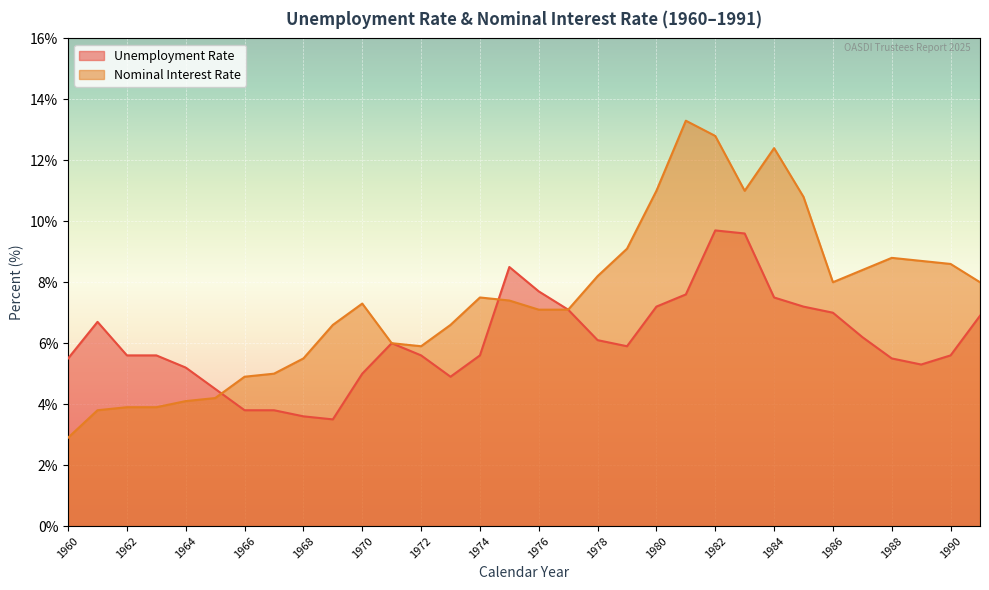

How many lines are shown in the chart?

2